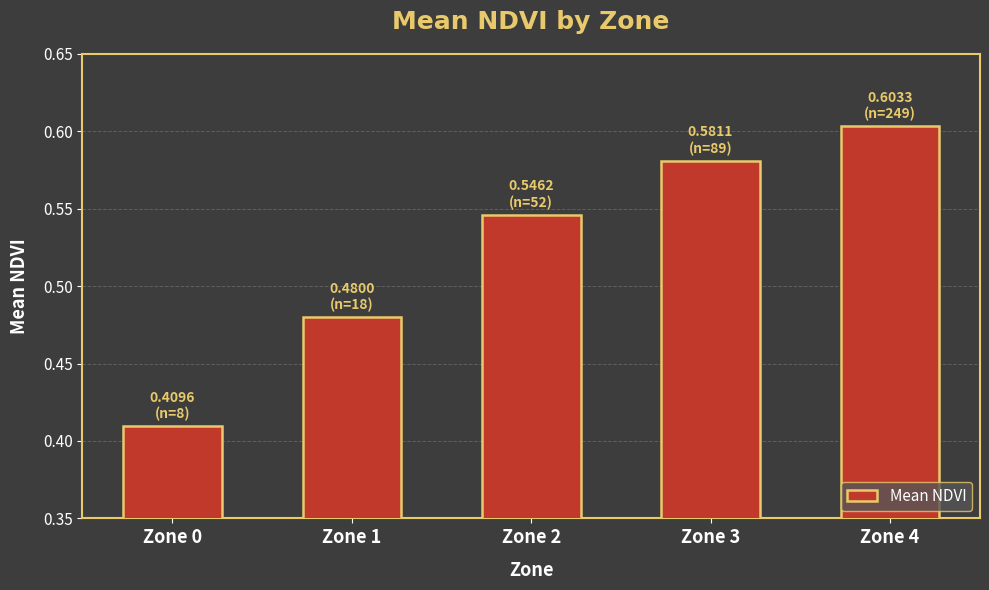

List the labels in order of value, smallest first.

Zone 0, Zone 1, Zone 2, Zone 3, Zone 4